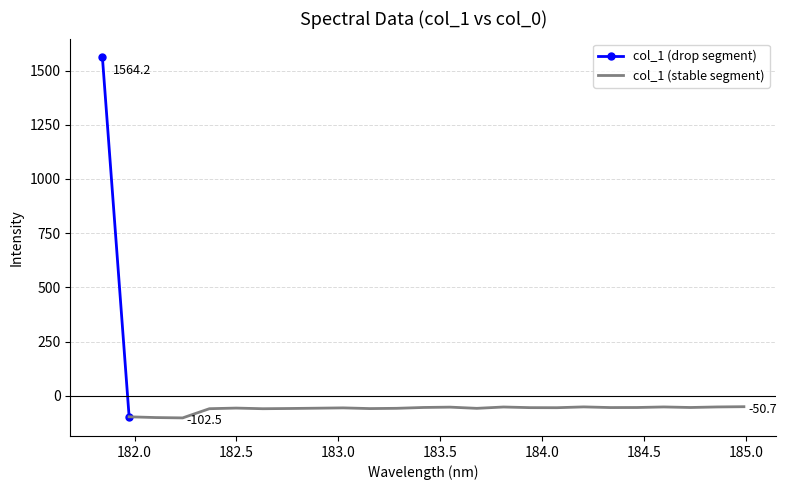

Which has a higher value, 184.7290361848 or 183.4176122368?

183.4176122368